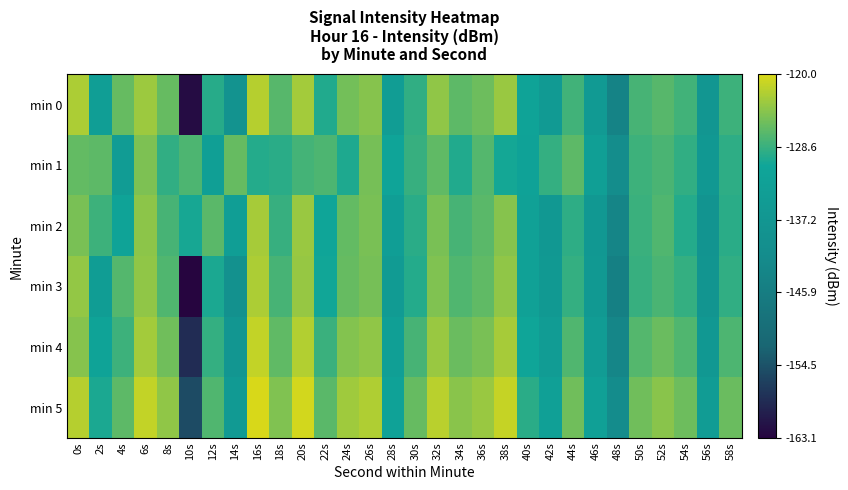

Which has a higher value, 48s or 52s?

52s